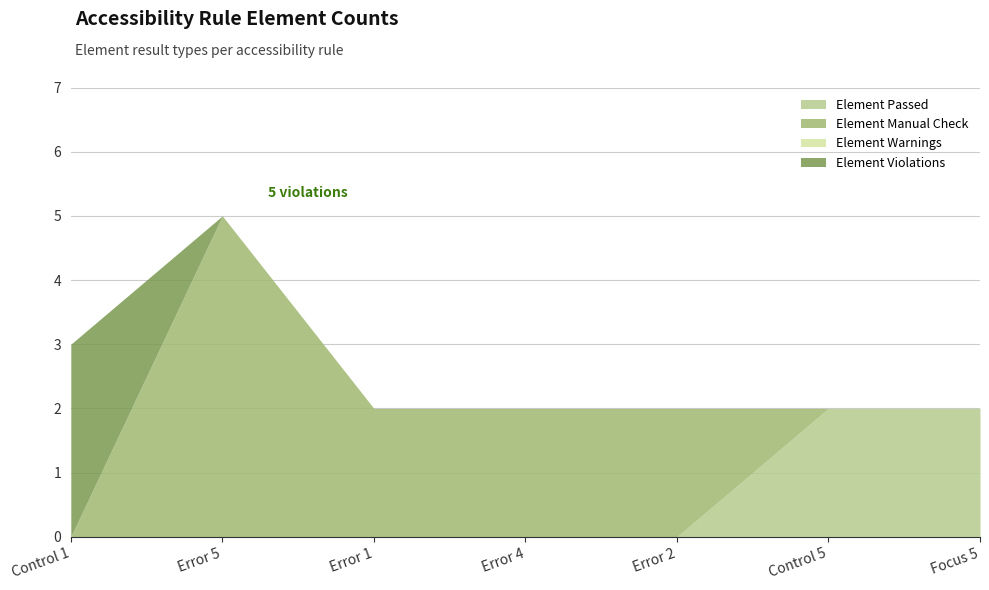

In Element Manual Check, how many points are higher than both neighbors (excluding endpoints)?

1